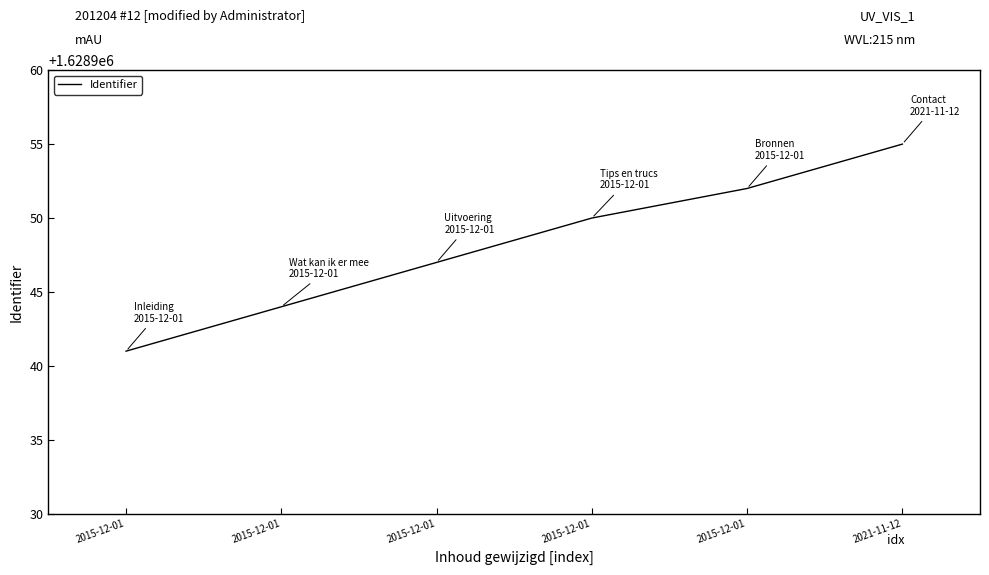

How many lines are shown in the chart?

1